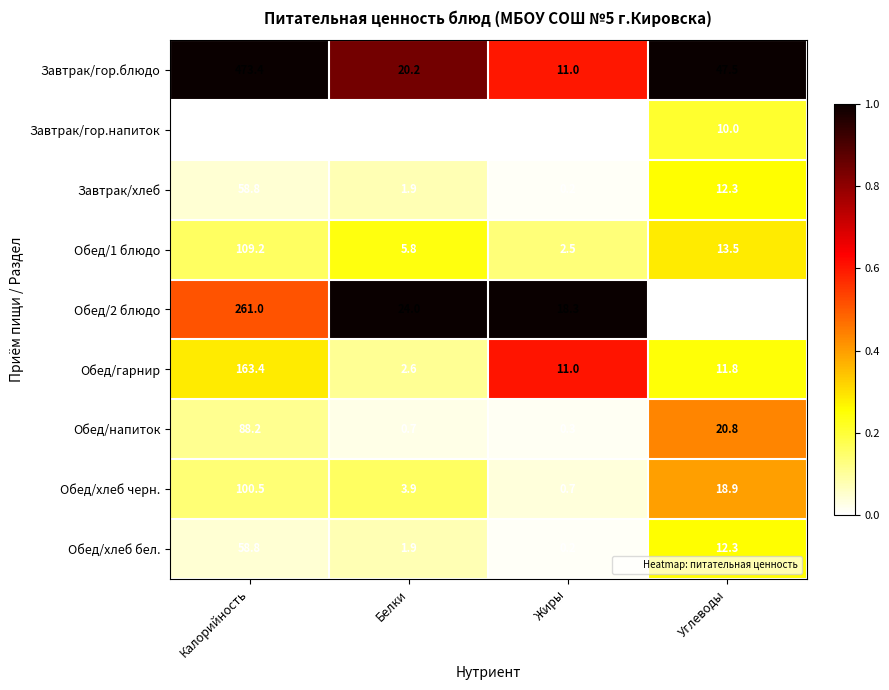

At which label does Обед/напиток first exceed 20?

Калорийность